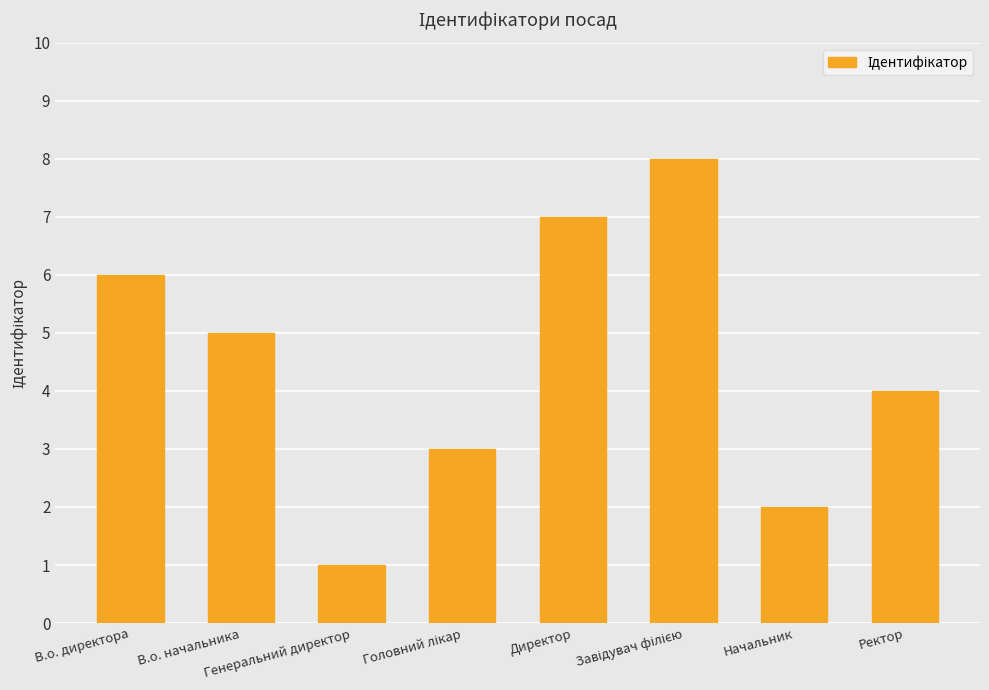

What is the difference between the maximum and second lowest values?

6